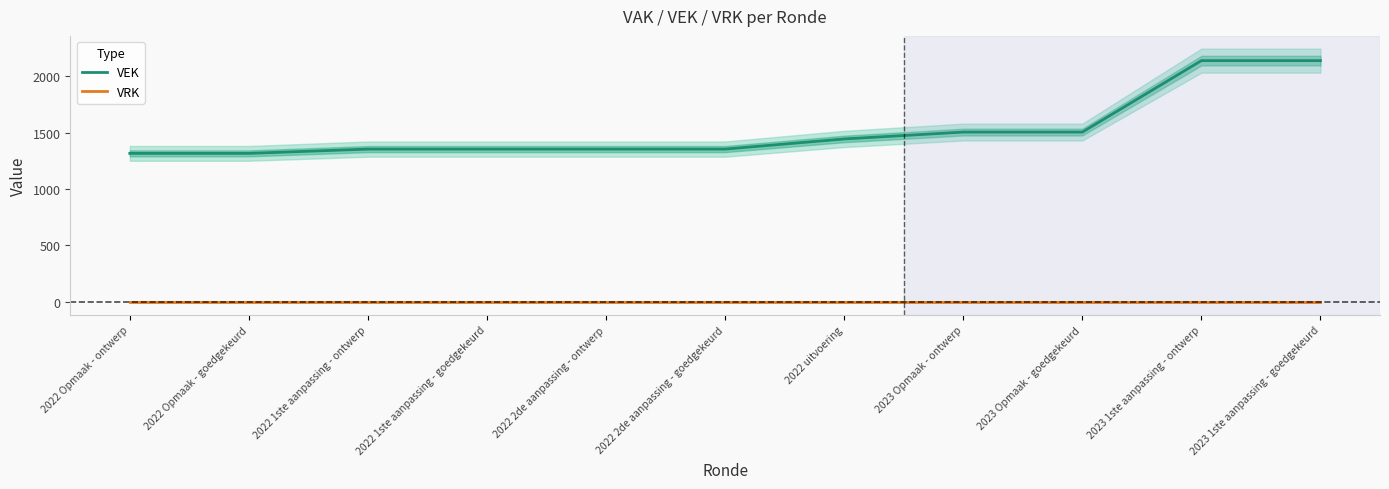

What position from the left is 2022 Opmaak - goedgekeurd?

2